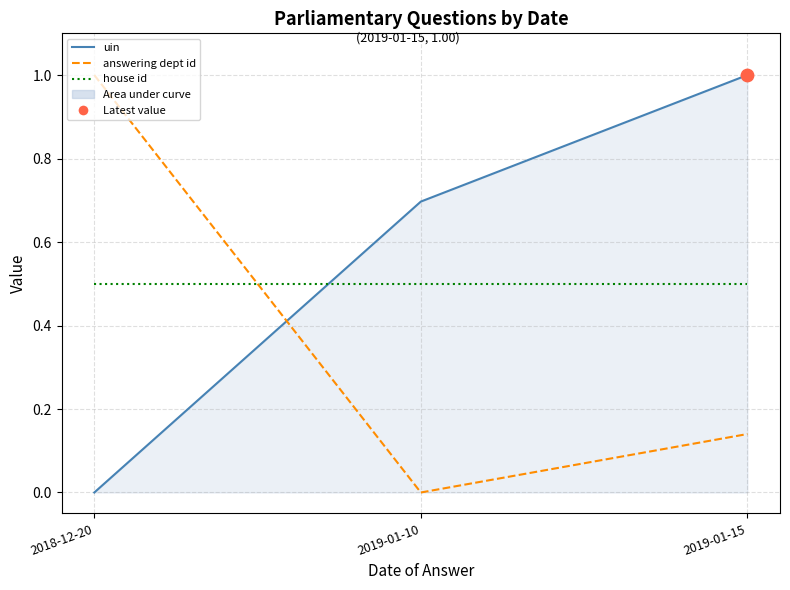

At how many categories does at least one series exceed 0?

3